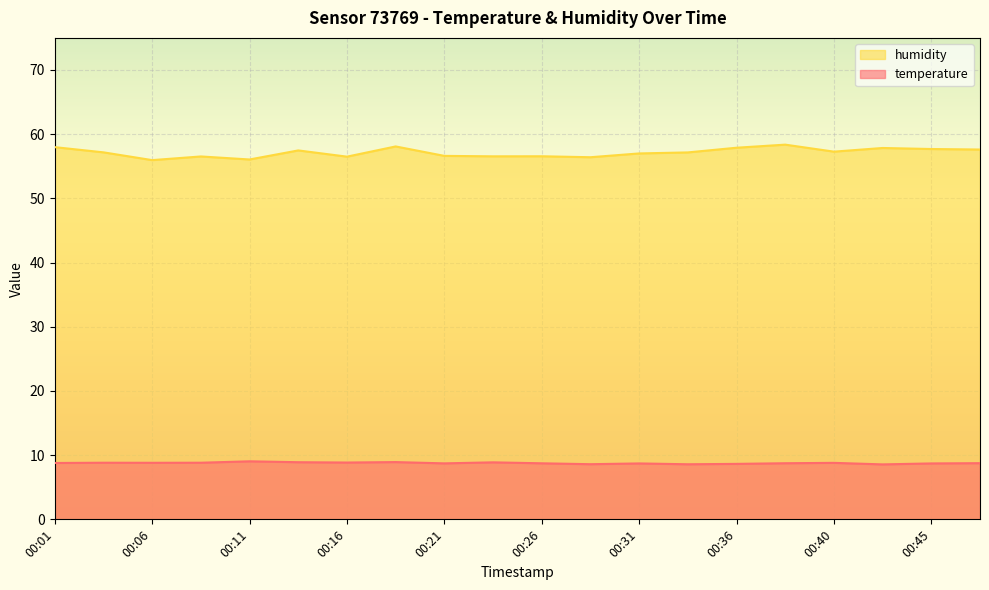

What is the sum of all temperature values?

175.3